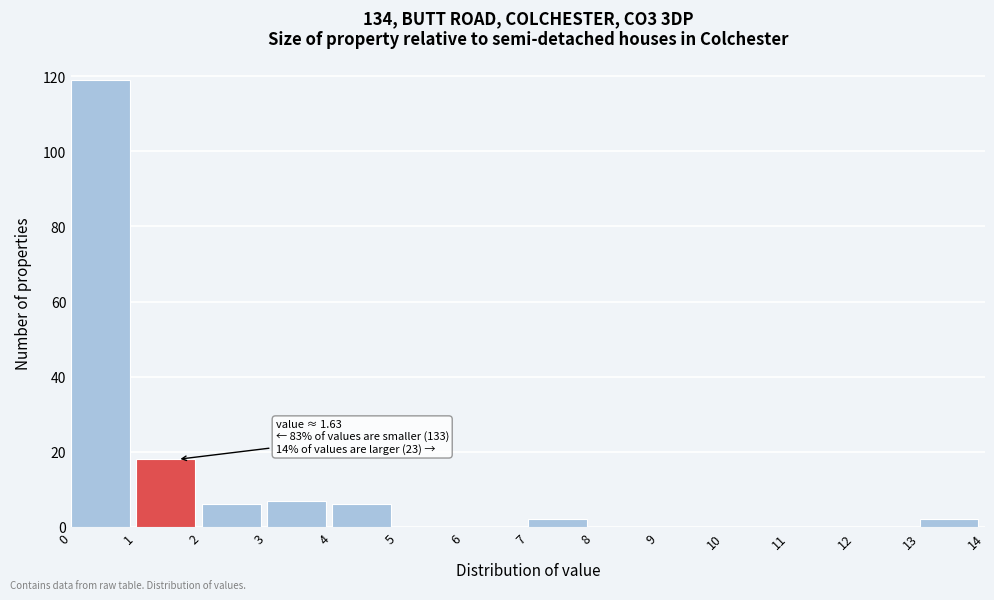

Which range on the x-axis has the tallest bar?

0 to 1